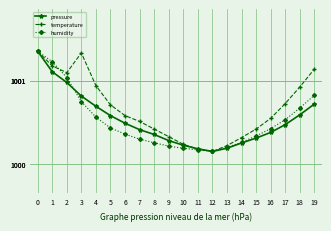

True or false: humidity has a value of 200.9 at 19.

False